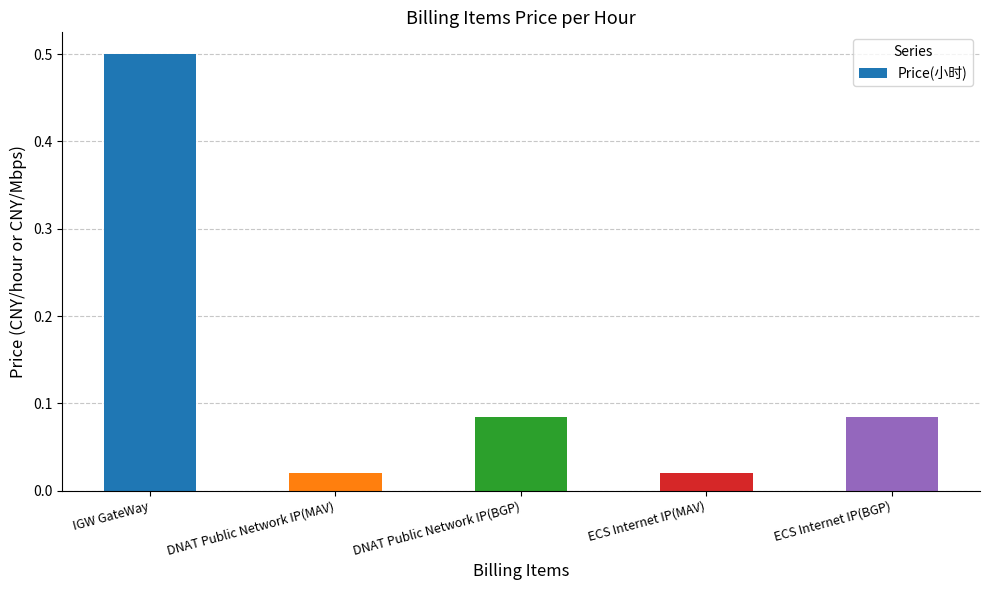

Count the number of data series in this chart.

1